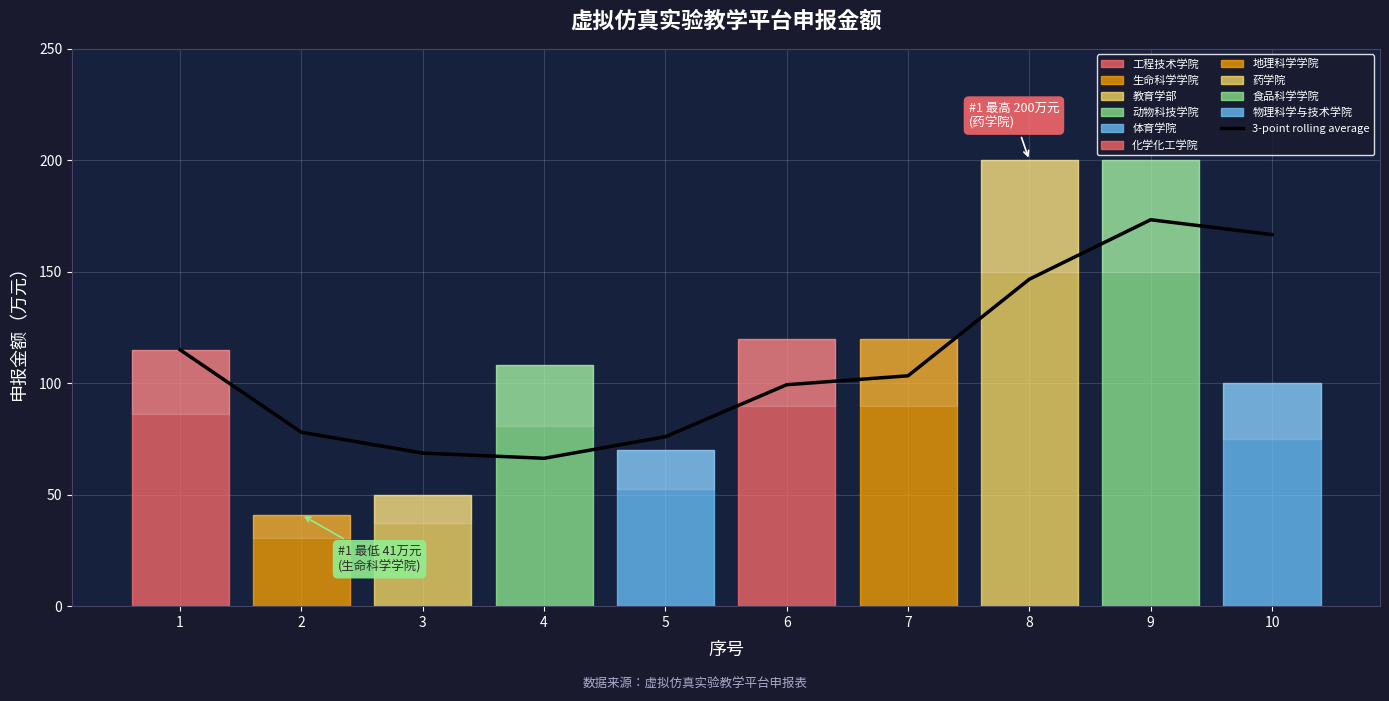

Is it true that the value at 4 is 66.3?

True